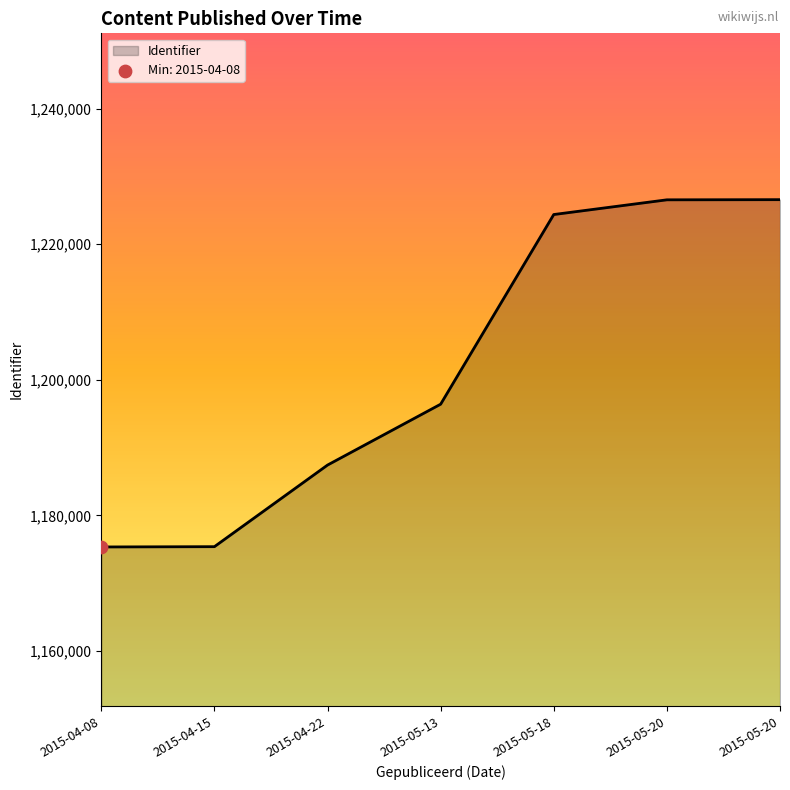

What is the ratio of the value at 2015-04-22 to the value at 2015-05-20?

1.0